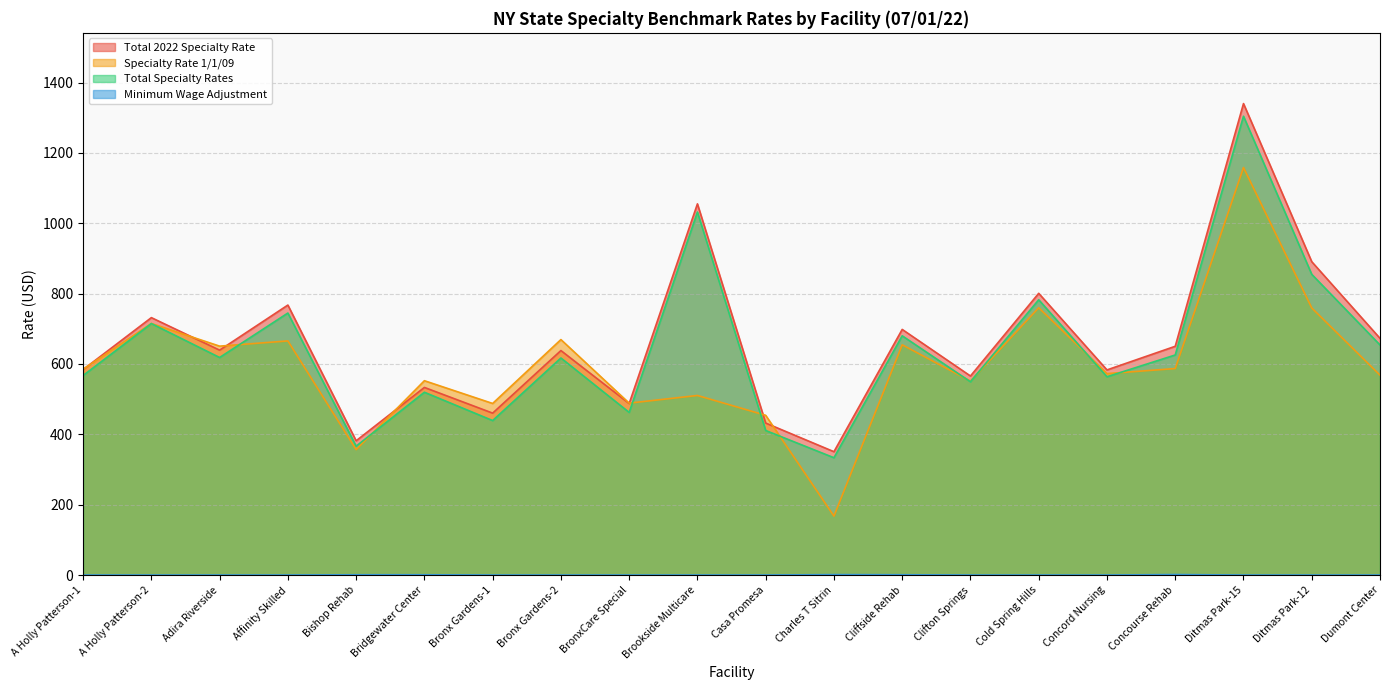

Which series has the largest range (max minus min)?

Specialty Rate 1/1/09